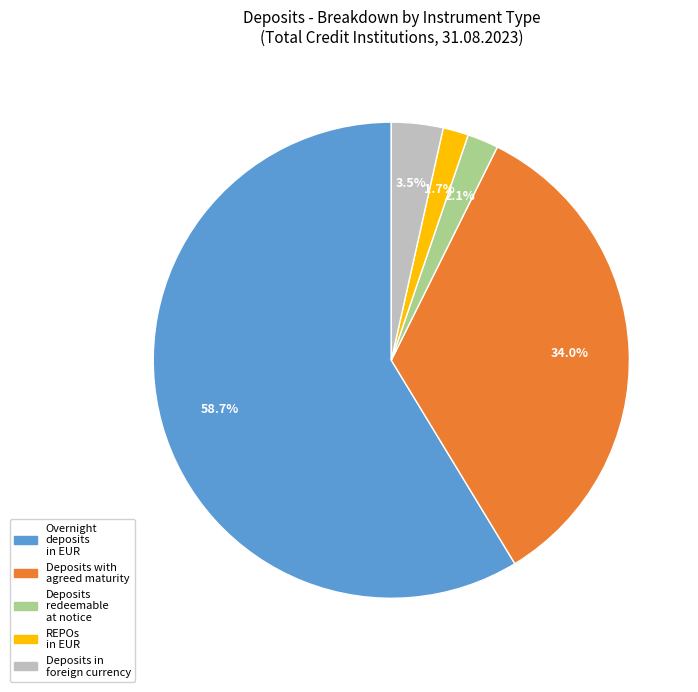

Is there any slice that represents more than half of the pie?

Yes